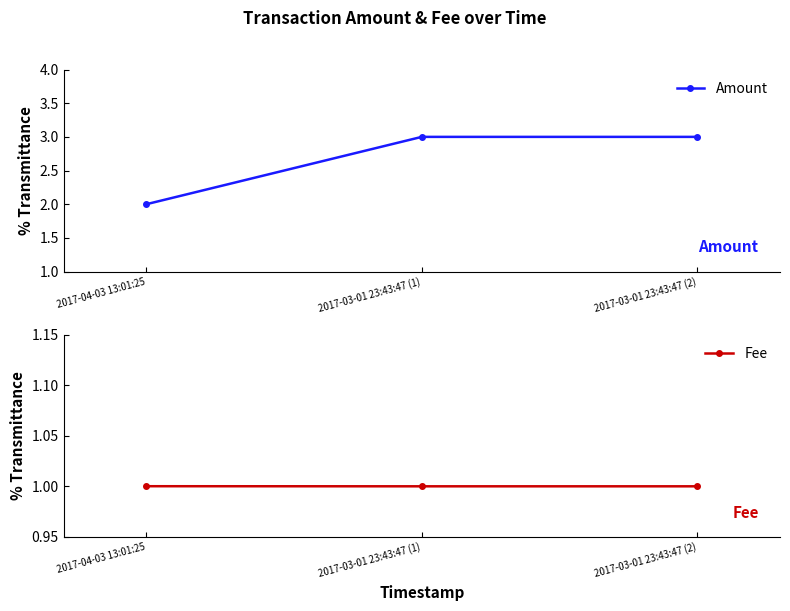

At which category is the sum across all series the highest?

2017-03-01 23:43:47 (1)